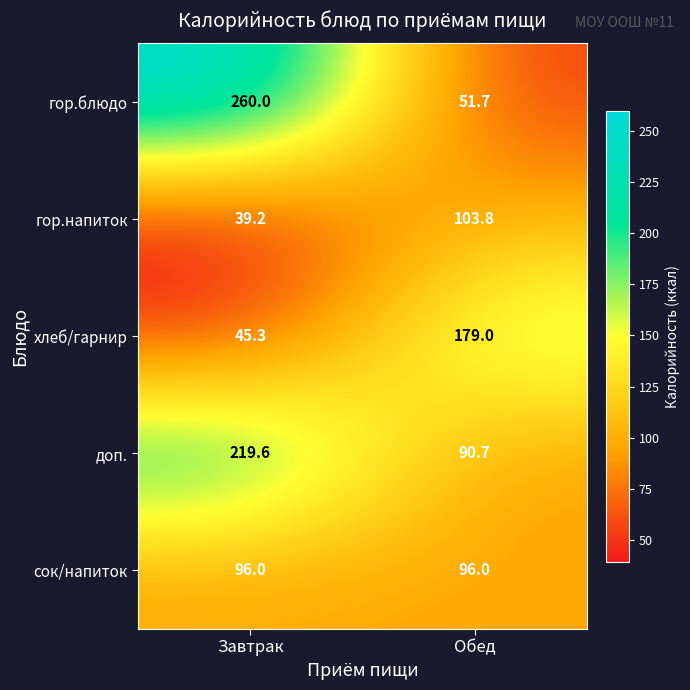

The value of гор.блюдо at Обед is 51.7. True or false?

True